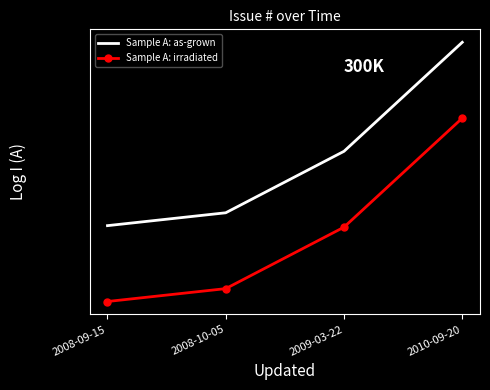

Is it true that Sample A: as-grown equals 6263.0 at 2010-09-20?

True